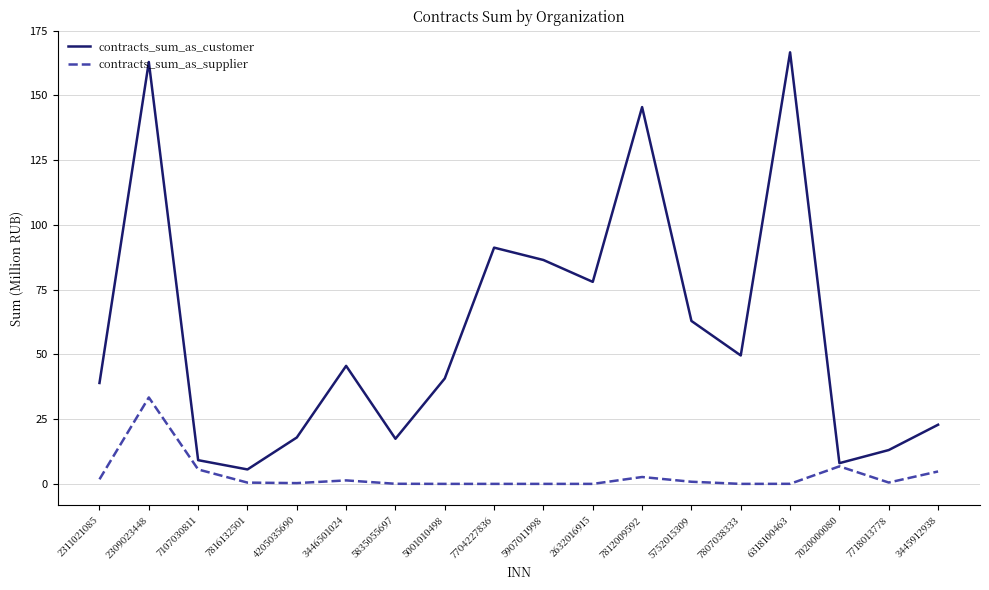

What position from the left is 2632016915?

11